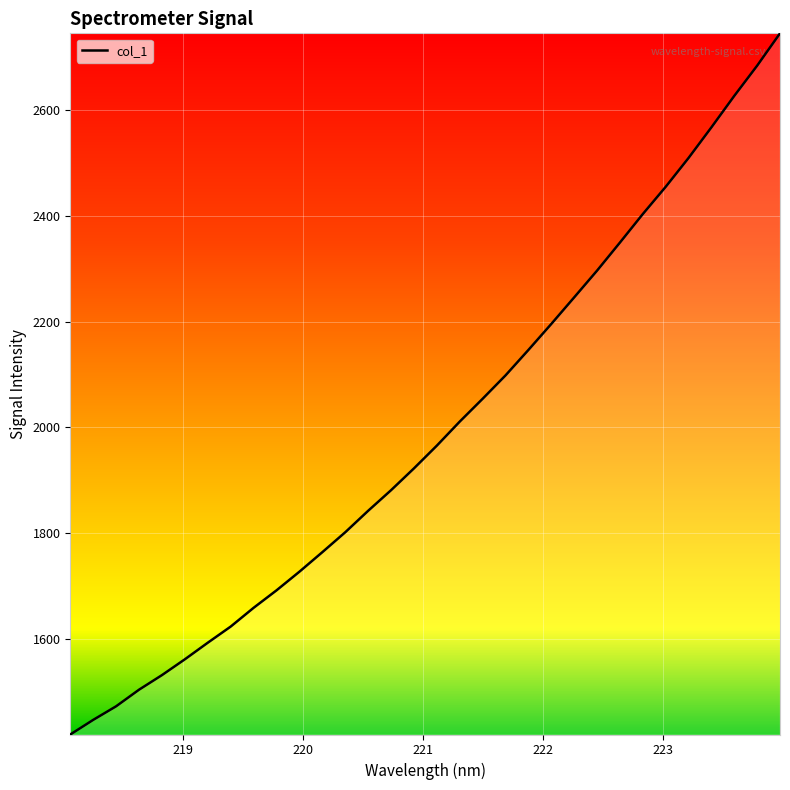

Reading left to right, what are all the values shown in this chart?

1419.5	1447.1	1472.8	1504.2	1531.8	1561.7	1593.0	1623.5	1659.0	1692.0	1727.3	1764.2	1801.8	1842.4	1881.3	1922.5	1965.5	2010.9	2054.1	2098.3	2146.4	2195.5	2245.7	2296.3	2349.4	2403.3	2454.8	2509.3	2567.2	2626.7	2683.8	2745.0